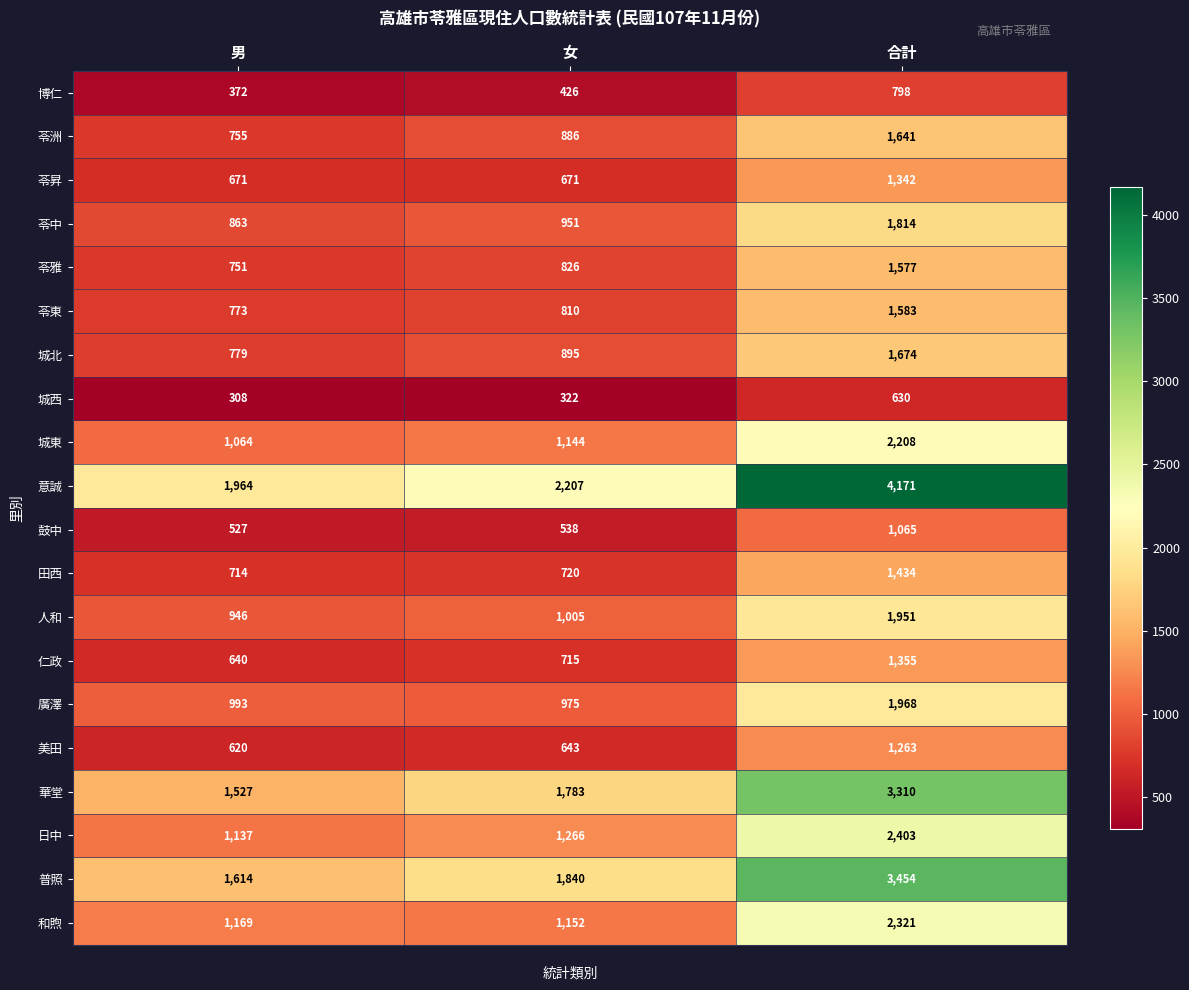

What is the sum of the 普照 values at 男 and 女?

3454